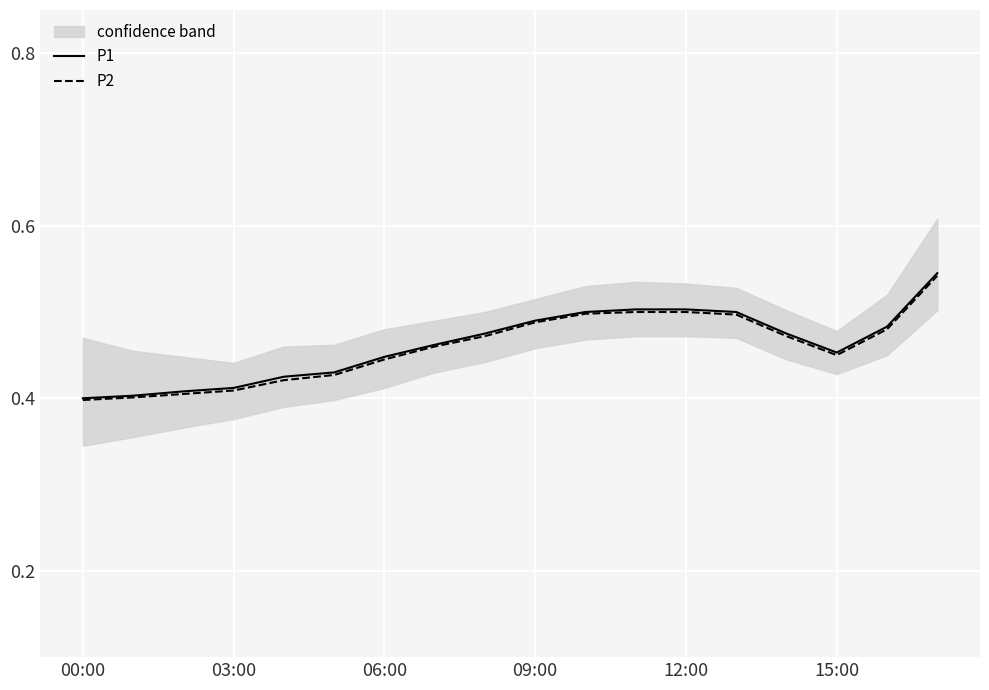

What is the difference between the maximum and second lowest values in the P2 series?

0.1